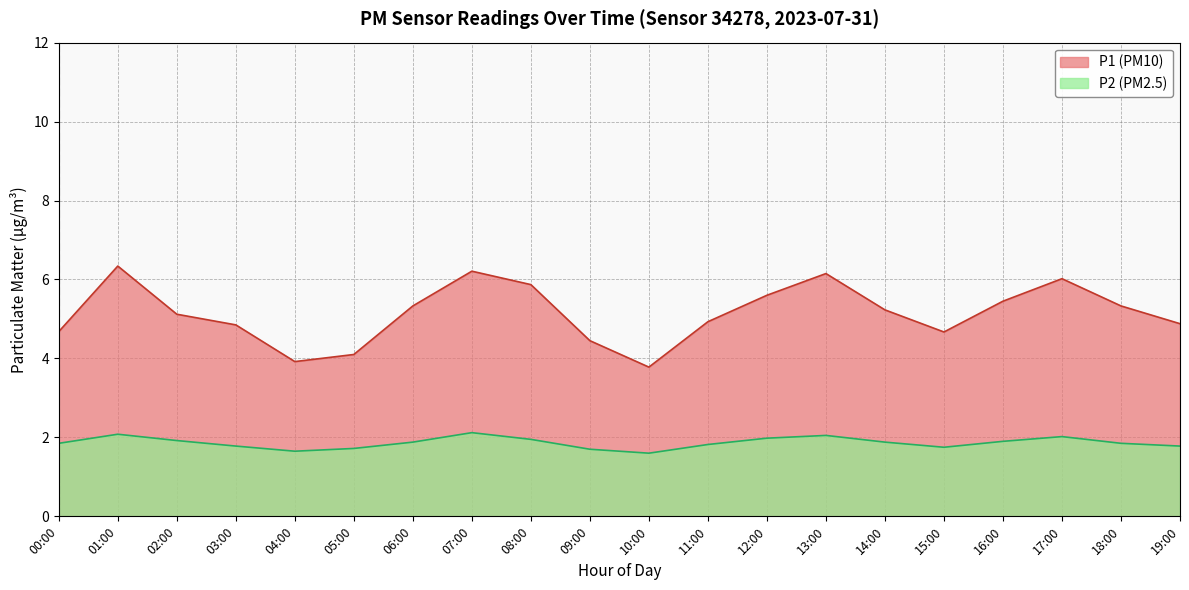

True or false: P2 has a value of 1.0 at 11:00.

False